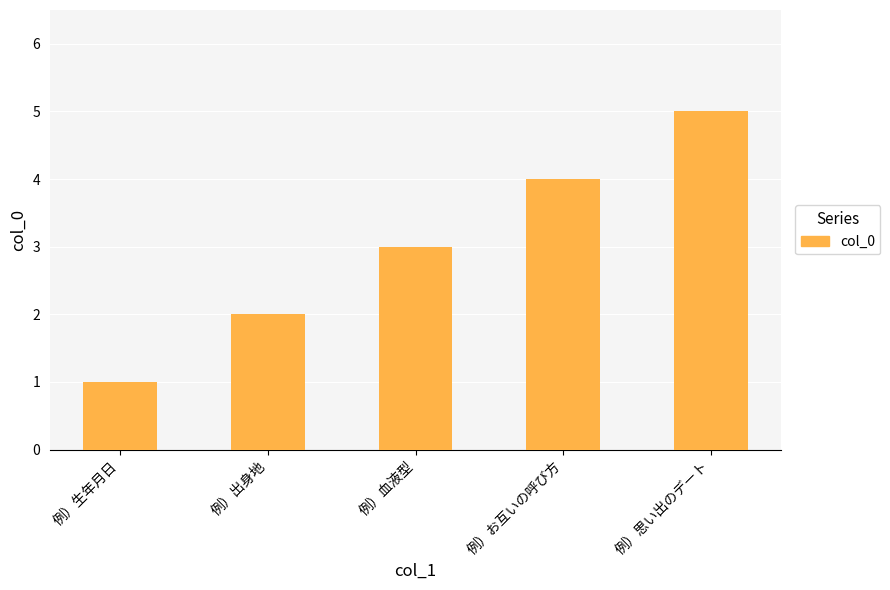

What is the label of the 5th bar from the left?

例）思い出のデート